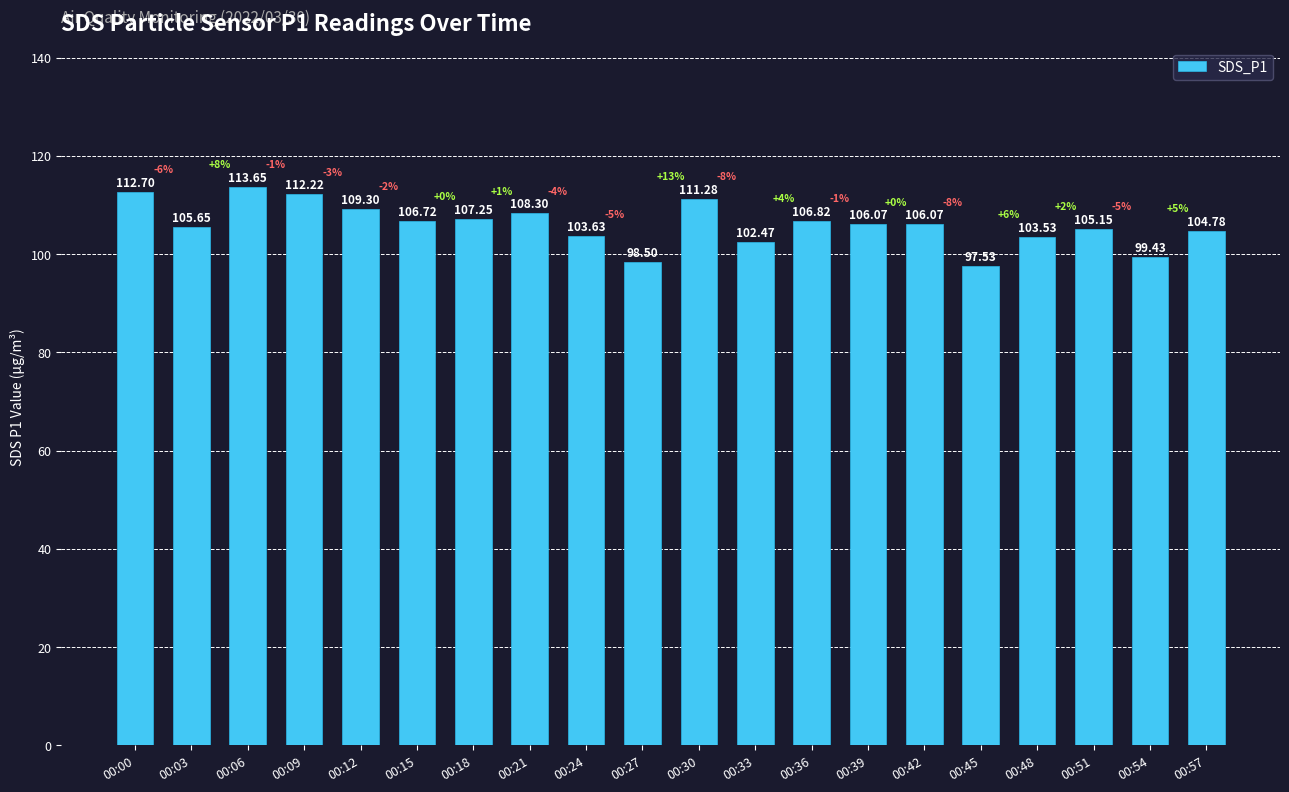

What is the sum of the values at 00:39 and 00:33?

208.5